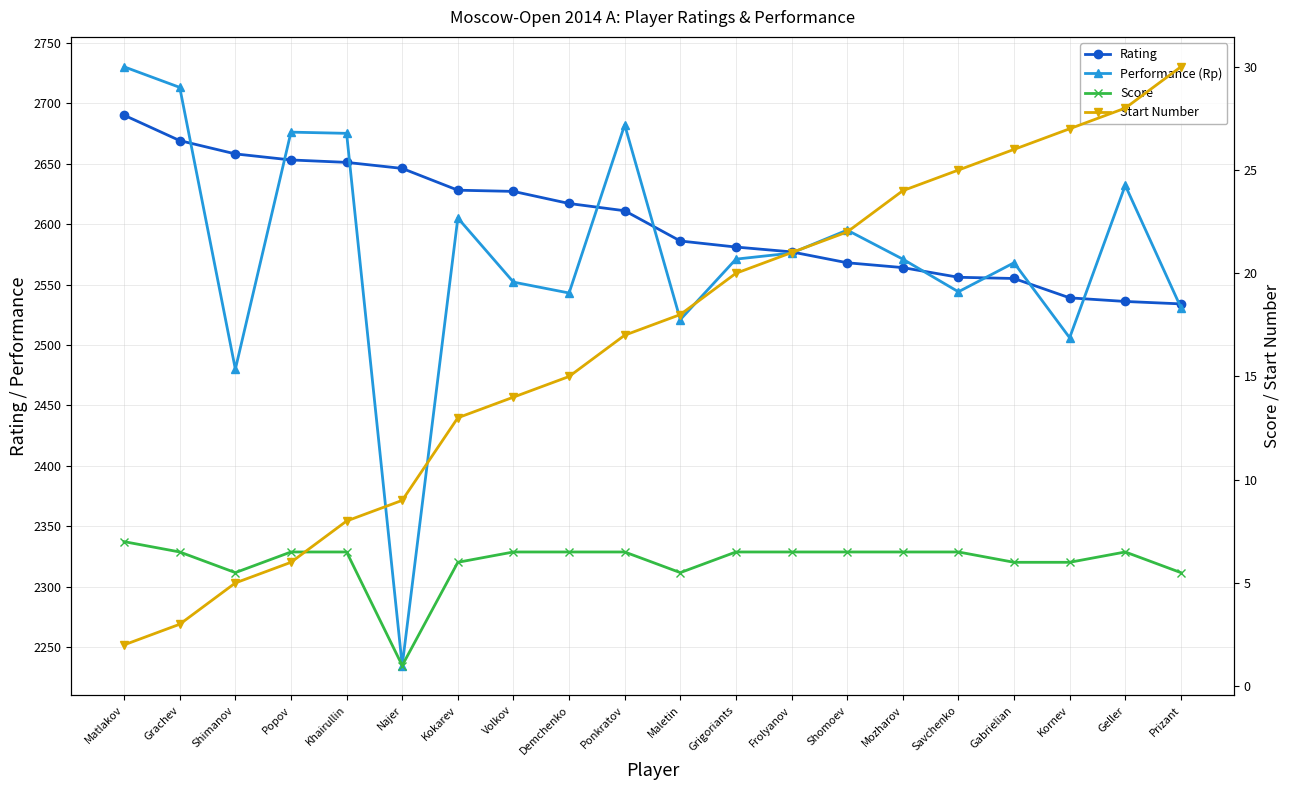

Reading right to left, list all the values displayed in this chart.

Rating: 2534.0	2536.0	2539.0	2555.0	2556.0	2564.0	2568.0	2577.0	2581.0	2586.0	2611.0	2617.0	2627.0	2628.0	2646.0	2651.0	2653.0	2658.0	2669.0	2690.0
Performance (Rp): 2531.0	2632.0	2506.0	2568.0	2544.0	2571.0	2595.0	2576.0	2571.0	2521.0	2682.0	2543.0	2552.0	2605.0	2235.0	2675.0	2676.0	2480.0	2713.0	2730.0
Score: 5.5	6.5	6.0	6.0	6.5	6.5	6.5	6.5	6.5	5.5	6.5	6.5	6.5	6.0	1.0	6.5	6.5	5.5	6.5	7.0
Start Number: 30.0	28.0	27.0	26.0	25.0	24.0	22.0	21.0	20.0	18.0	17.0	15.0	14.0	13.0	9.0	8.0	6.0	5.0	3.0	2.0